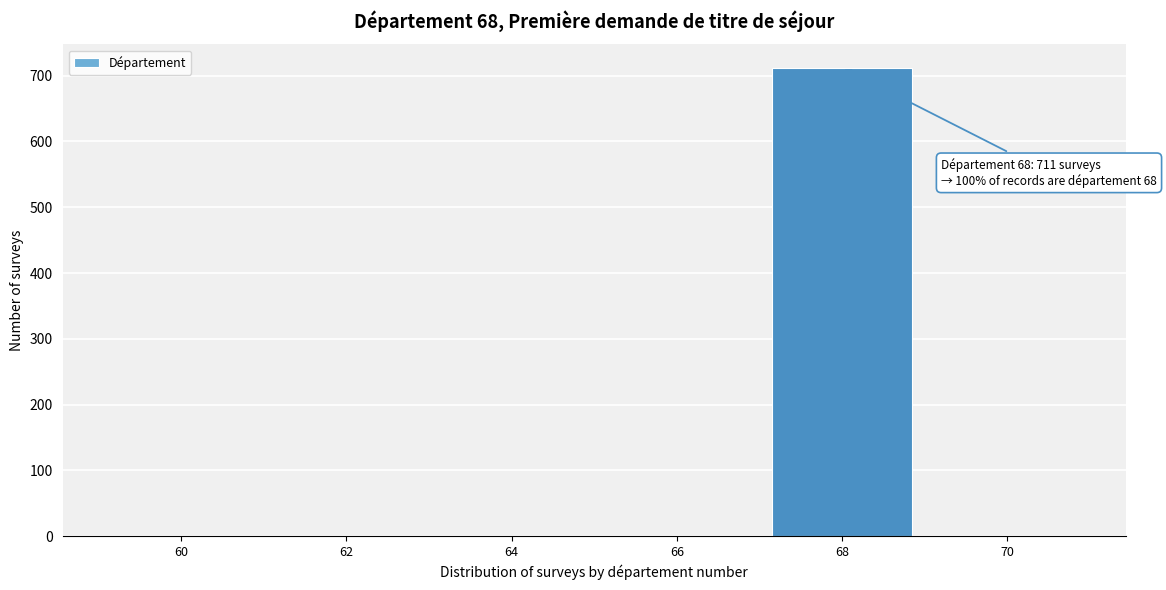

Reading left to right, list all the values displayed in this chart.

60=0	62=0	64=0	66=0	68=712	70=0